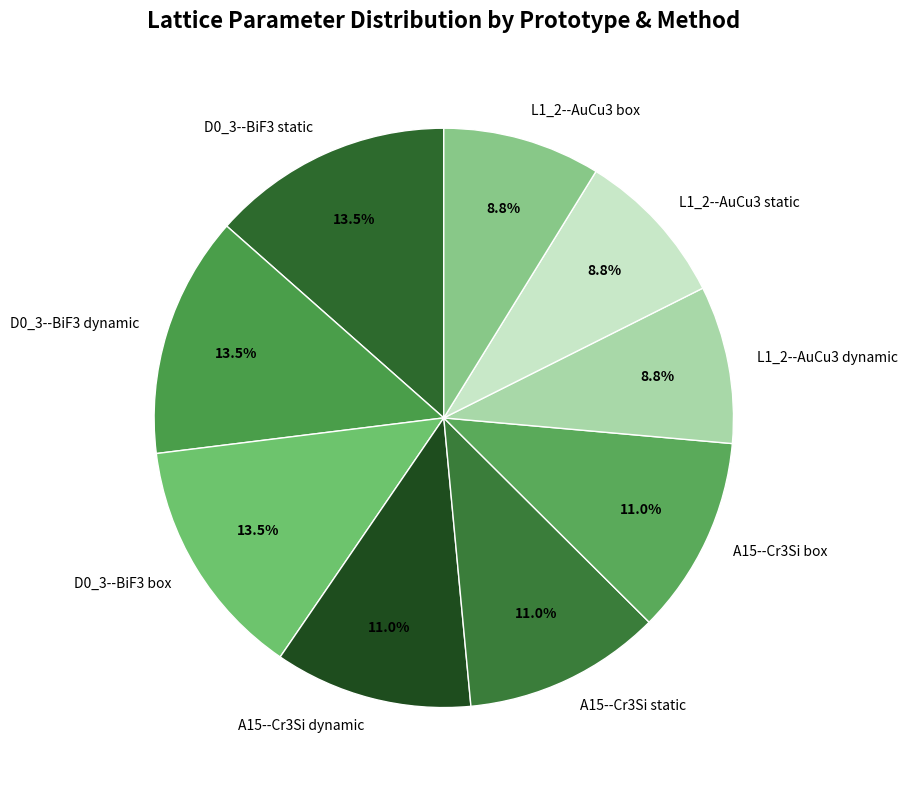

Approximately how many times larger is the value at L1_2--AuCu3 static compared to D0_3--BiF3 dynamic?

0.7